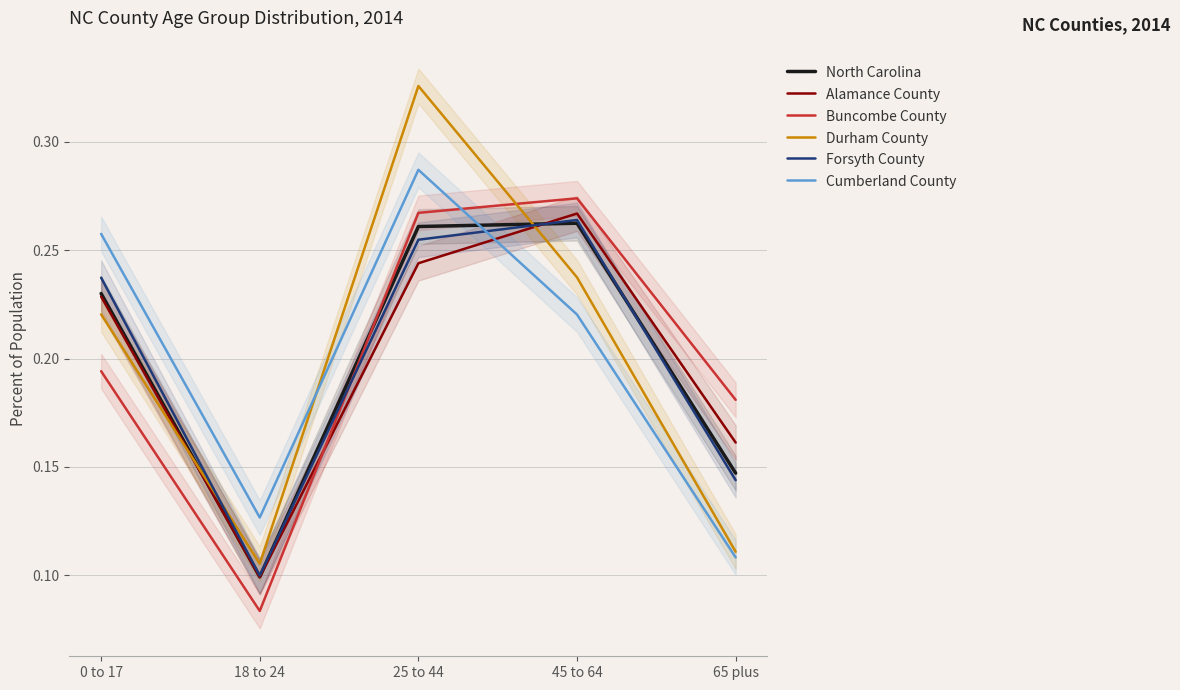

What is the maximum value for North Carolina?

0.3